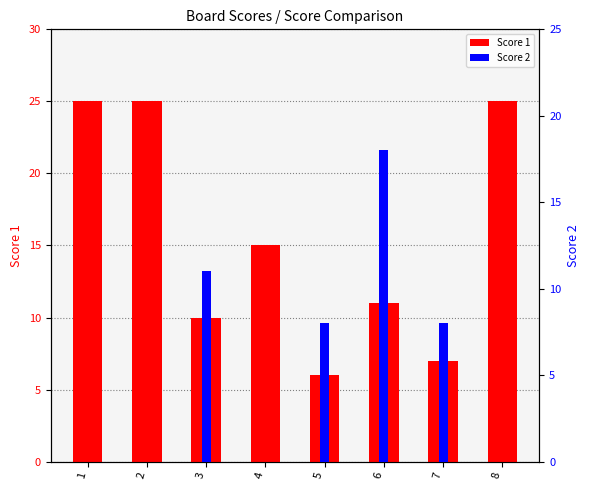

What is the value of the Score 1 bar at the 1st from the left?

25